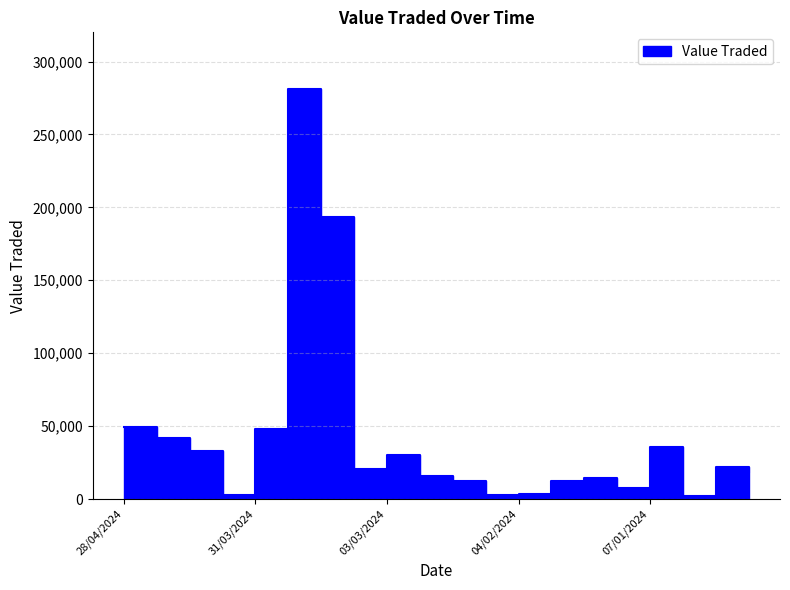

Where is the first local minimum?

07/04/2024